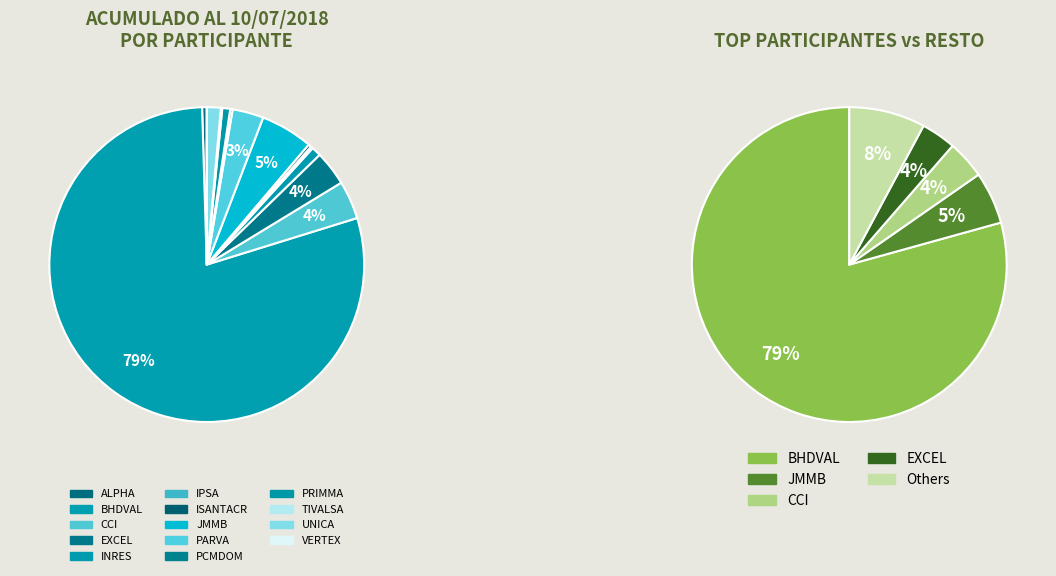

Does EXCEL represent more than half of the total?

No